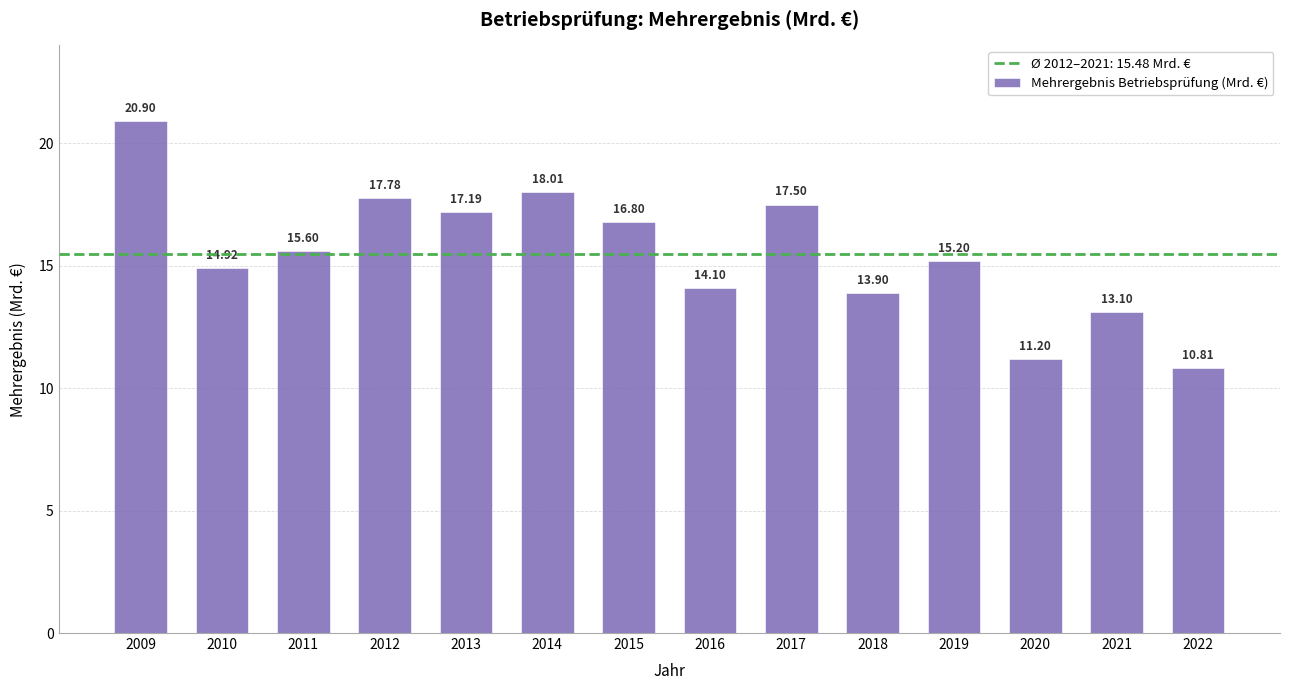

Between 2012 and 2009, which is larger?

2009